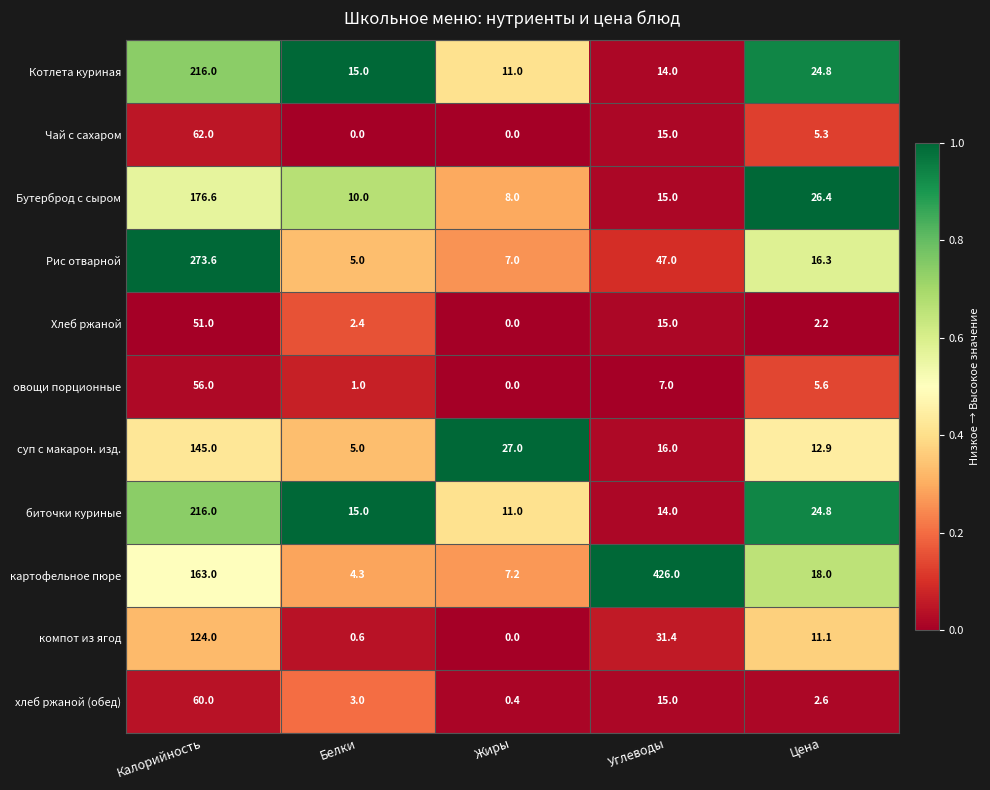

Which series has the largest total across all categories?

картофельное пюре